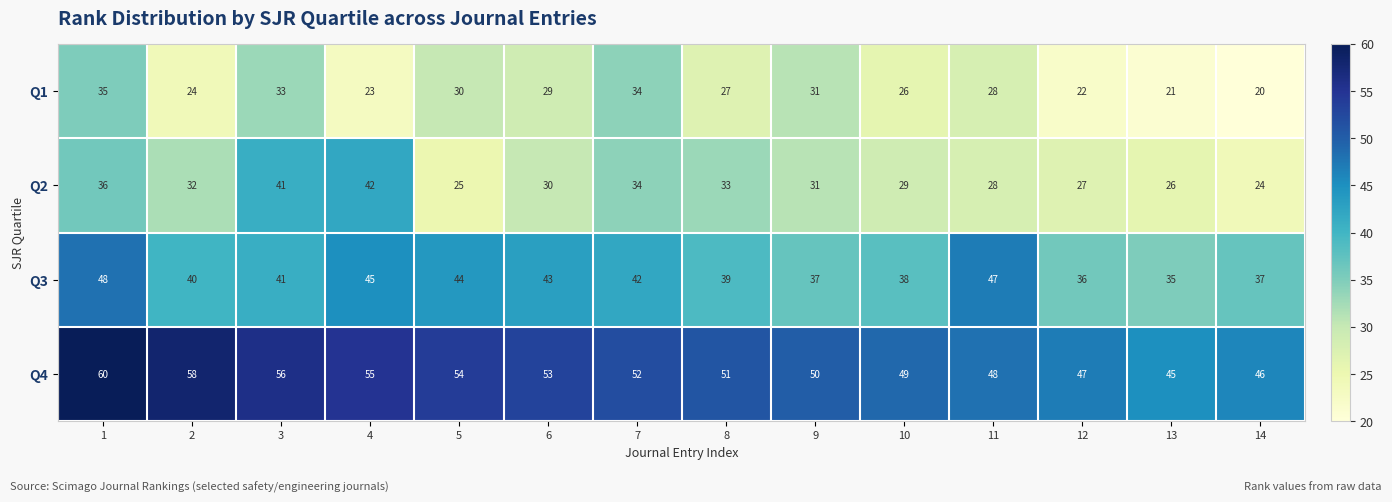

True or false: Q2 has a value of 36 at 1.

True